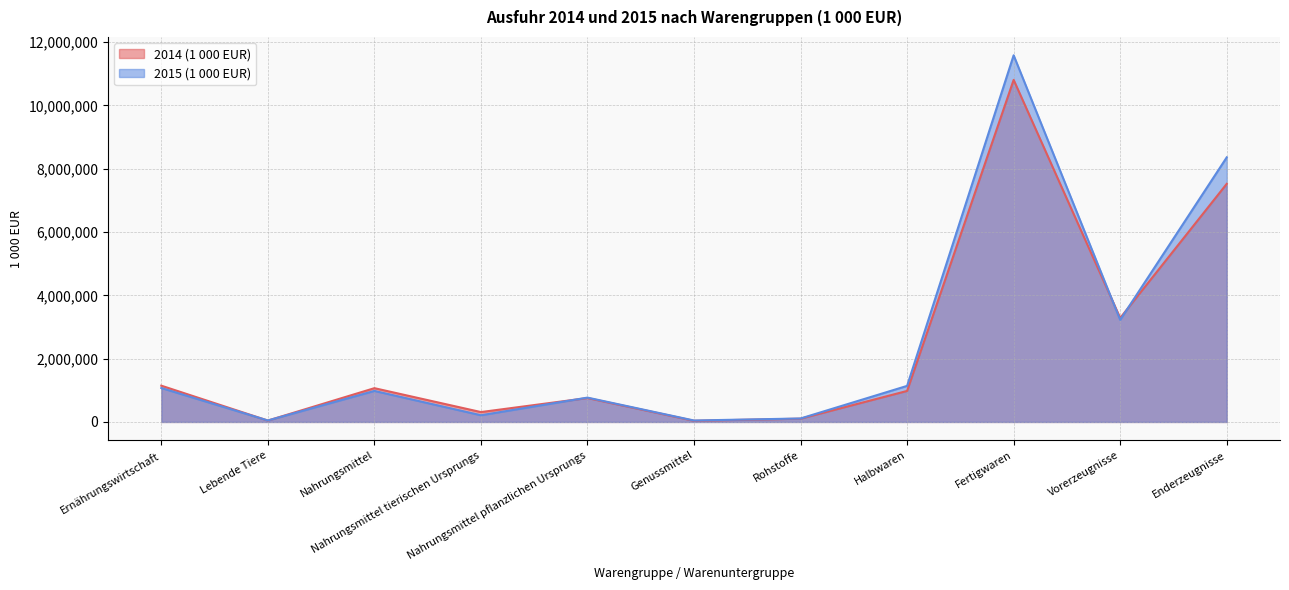

True or false: 2015 (1 000 EUR) and 2014 (1 000 EUR) intersect in this chart.

True